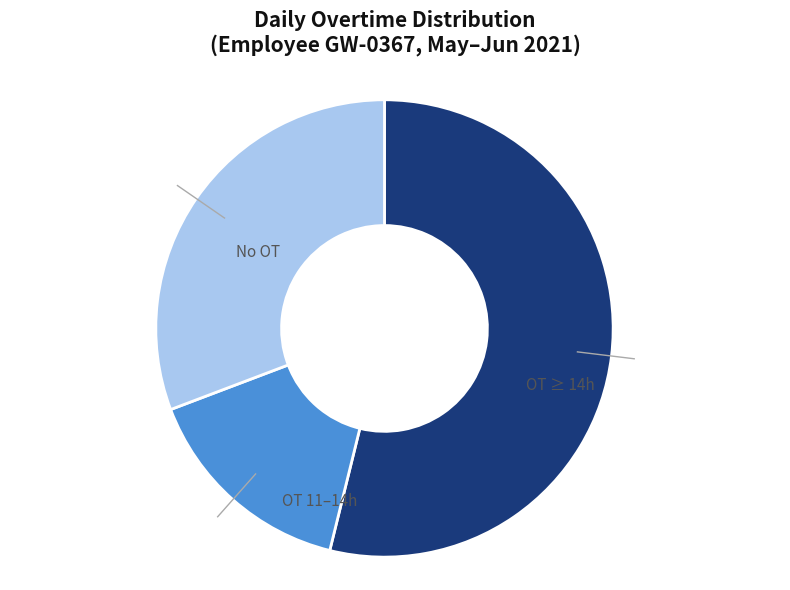

To the nearest percent, what is the average slice percentage?

33%